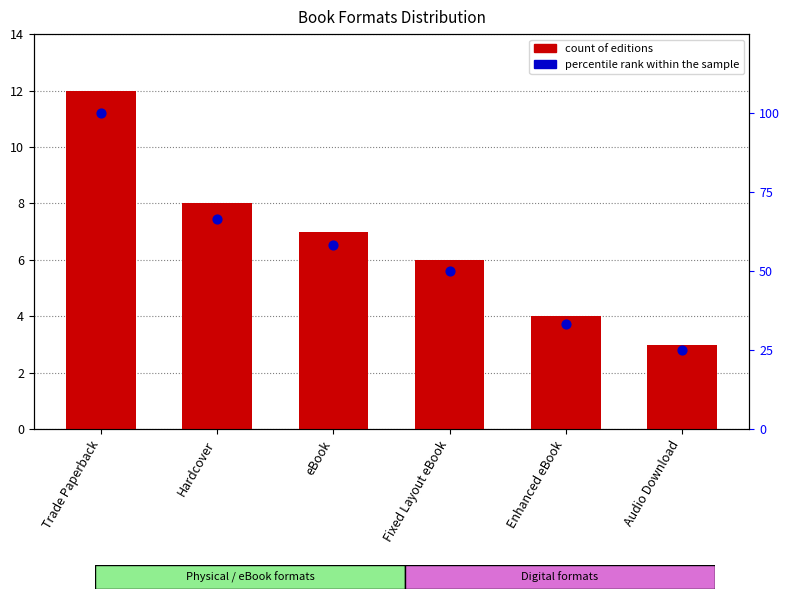

Which series reaches the minimum Y coordinate?

count of editions